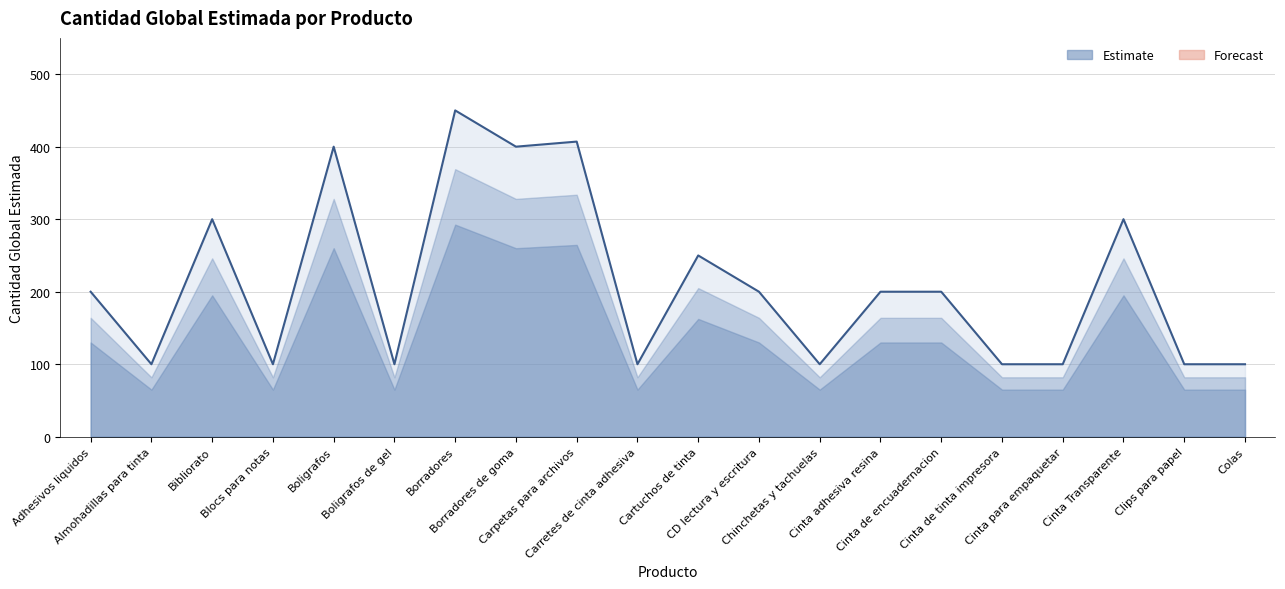

How many data points are less than 200?

9